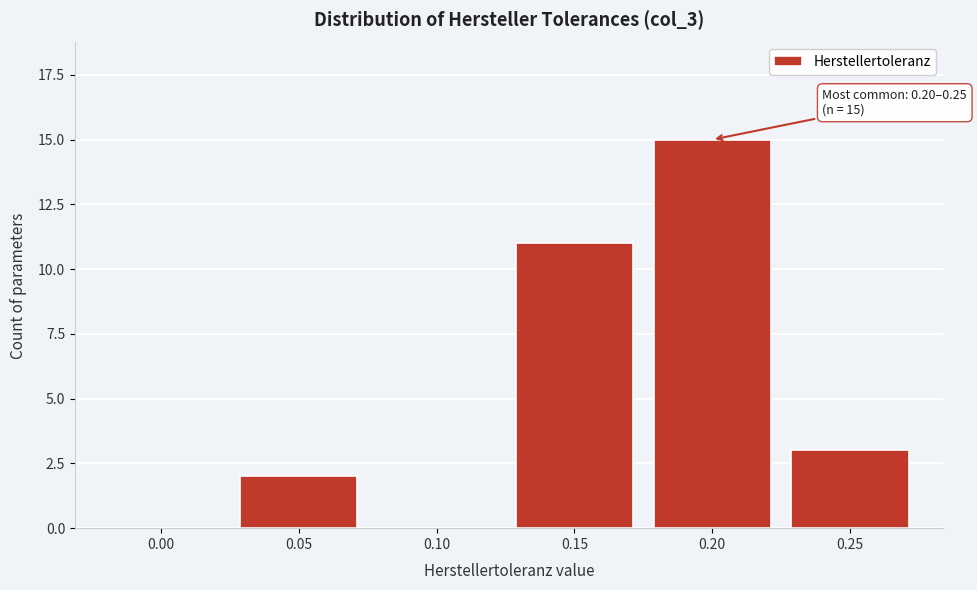

Reading left to right, what are all the values shown in this chart?

0.00=0	0.05=2	0.10=0	0.15=11	0.20=15	0.25=3